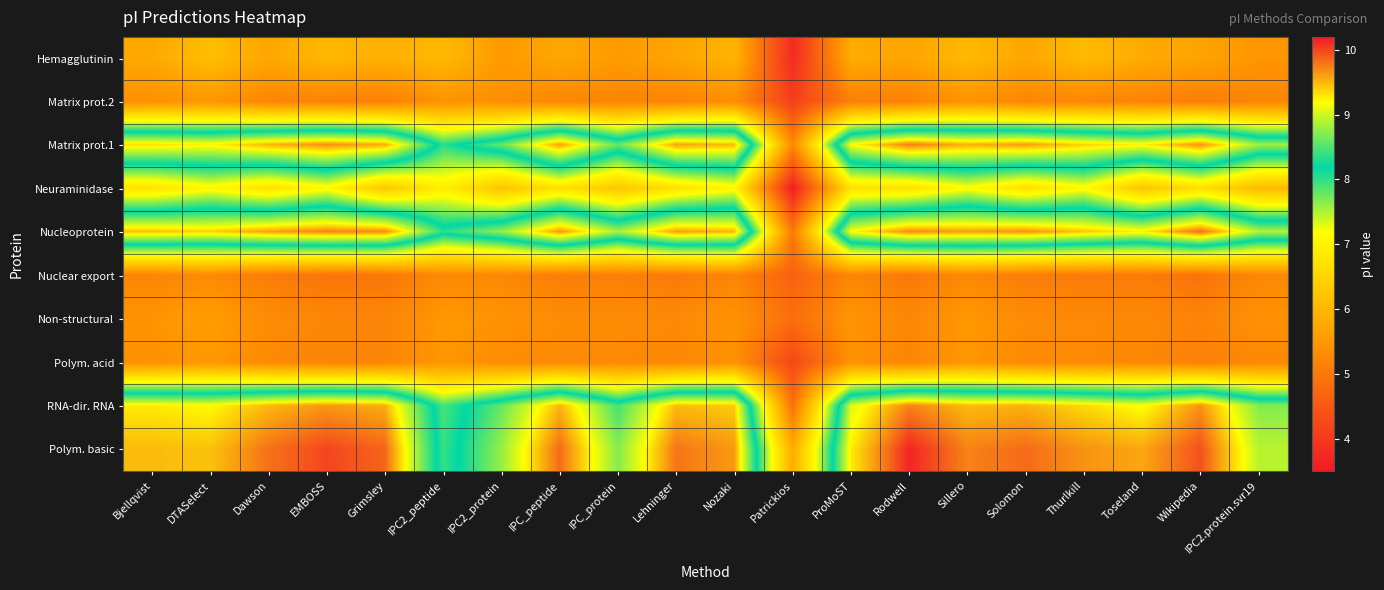

Reading right to left, list all the values displayed in this chart.

Hemagglutinin: IPC2.protein.svr19=5.5	Wikipedia=5.7	Toseland=5.8	Thurlkill=6.1	Solomon=5.7	Sillero=6.1	Rodwell=5.7	ProMoST=5.8	Patrickios=3.8	Nozaki=6.0	Lehninger=5.7	IPC_protein=5.5	IPC_peptide=5.7	IPC2_protein=5.5	IPC2_peptide=6.0	Grimsley=5.9	EMBOSS=6.0	Dawson=5.7	DTASelect=6.1	Bjellqvist=5.8
Matrix prot.2: IPC2.protein.svr19=5.2	Wikipedia=5.1	Toseland=5.2	Thurlkill=5.2	Solomon=5.2	Sillero=5.4	Rodwell=5.1	ProMoST=5.1	Patrickios=4.1	Nozaki=5.3	Lehninger=5.2	IPC_protein=5.2	IPC_peptide=5.2	IPC2_protein=5.3	IPC2_peptide=5.4	Grimsley=5.1	EMBOSS=5.1	Dawson=5.2	DTASelect=5.5	Bjellqvist=5.4
Matrix prot.1: IPC2.protein.svr19=8.8	Wikipedia=9.7	Toseland=9.2	Thurlkill=9.4	Solomon=9.6	Sillero=9.5	Rodwell=9.8	ProMoST=9.2	Patrickios=5.3	Nozaki=9.5	Lehninger=9.6	IPC_protein=8.6	IPC_peptide=9.6	IPC2_protein=8.6	IPC2_peptide=8.0	Grimsley=9.5	EMBOSS=9.7	Dawson=9.5	DTASelect=9.2	Bjellqvist=9.3
Neuraminidase: IPC2.protein.svr19=6.1	Wikipedia=6.7	Toseland=6.2	Thurlkill=7.1	Solomon=6.7	Sillero=7.1	Rodwell=6.7	ProMoST=6.7	Patrickios=3.6	Nozaki=7.1	Lehninger=6.7	IPC_protein=6.3	IPC_peptide=6.7	IPC2_protein=6.2	IPC2_peptide=6.9	Grimsley=6.3	EMBOSS=7.1	Dawson=6.7	DTASelect=7.1	Bjellqvist=6.7
Nucleoprotein: IPC2.protein.svr19=8.9	Wikipedia=9.8	Toseland=9.3	Thurlkill=9.4	Solomon=9.7	Sillero=9.6	Rodwell=9.7	ProMoST=9.2	Patrickios=5.0	Nozaki=9.5	Lehninger=9.6	IPC_protein=8.8	IPC_peptide=9.6	IPC2_protein=8.8	IPC2_peptide=8.3	Grimsley=9.7	EMBOSS=9.7	Dawson=9.6	DTASelect=9.4	Bjellqvist=9.5
Nuclear export: IPC2.protein.svr19=5.2	Wikipedia=4.9	Toseland=5.1	Thurlkill=5.0	Solomon=5.1	Sillero=5.3	Rodwell=5.0	ProMoST=5.2	Patrickios=4.6	Nozaki=5.2	Lehninger=5.0	IPC_protein=5.1	IPC_peptide=5.1	IPC2_protein=5.3	IPC2_peptide=5.3	Grimsley=5.0	EMBOSS=5.0	Dawson=5.1	DTASelect=5.3	Bjellqvist=5.2
Non-structural: IPC2.protein.svr19=5.4	Wikipedia=5.2	Toseland=5.3	Thurlkill=5.3	Solomon=5.3	Sillero=5.5	Rodwell=5.2	ProMoST=5.5	Patrickios=4.8	Nozaki=5.4	Lehninger=5.3	IPC_protein=5.3	IPC_peptide=5.3	IPC2_protein=5.4	IPC2_peptide=5.5	Grimsley=5.2	EMBOSS=5.2	Dawson=5.3	DTASelect=5.6	Bjellqvist=5.4
Polym. acid: IPC2.protein.svr19=5.2	Wikipedia=5.1	Toseland=5.3	Thurlkill=5.3	Solomon=5.3	Sillero=5.5	Rodwell=5.2	ProMoST=5.4	Patrickios=4.2	Nozaki=5.4	Lehninger=5.2	IPC_protein=5.3	IPC_peptide=5.3	IPC2_protein=5.3	IPC2_peptide=5.5	Grimsley=5.2	EMBOSS=5.2	Dawson=5.3	DTASelect=5.5	Bjellqvist=5.4
RNA-dir. RNA: IPC2.protein.svr19=8.7	Wikipedia=9.7	Toseland=9.2	Thurlkill=9.4	Solomon=9.5	Sillero=9.5	Rodwell=9.7	ProMoST=9.1	Patrickios=4.9	Nozaki=9.4	Lehninger=9.5	IPC_protein=8.5	IPC_peptide=9.5	IPC2_protein=8.6	IPC2_peptide=7.9	Grimsley=9.5	EMBOSS=9.6	Dawson=9.5	DTASelect=9.2	Bjellqvist=9.3
Polym. basic: IPC2.protein.svr19=8.9	Wikipedia=10.0	Toseland=9.6	Thurlkill=9.7	Solomon=9.8	Sillero=9.7	Rodwell=10.1	ProMoST=9.3	Patrickios=5.8	Nozaki=9.6	Lehninger=9.8	IPC_protein=8.7	IPC_peptide=9.8	IPC2_protein=8.8	IPC2_peptide=8.0	Grimsley=9.9	EMBOSS=10.0	Dawson=9.8	DTASelect=9.5	Bjellqvist=9.5